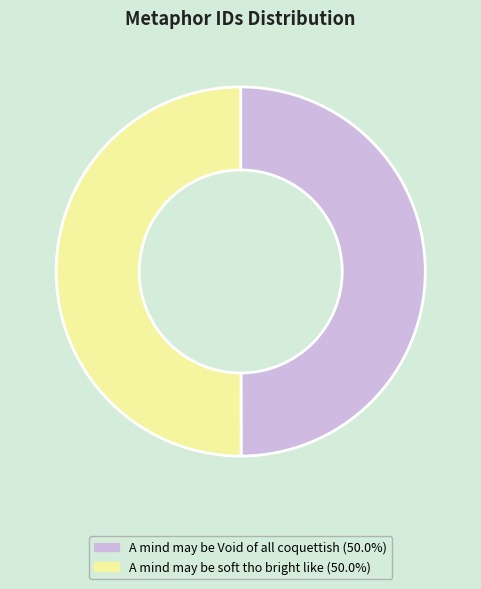

Is it true that A mind may be Void of all coquettish is 42% of the pie?

False